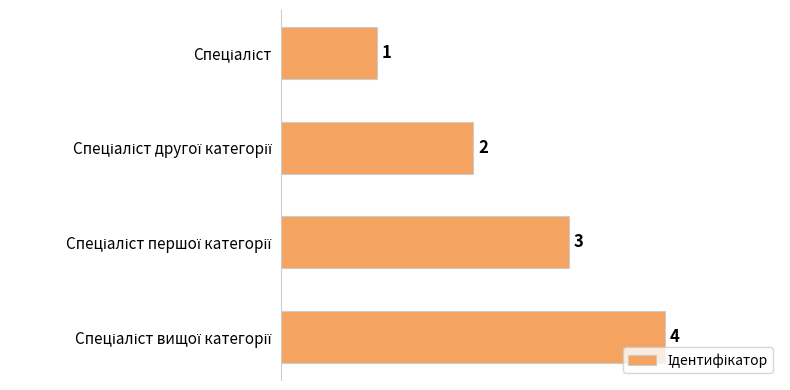

What is the greatest value displayed?

4